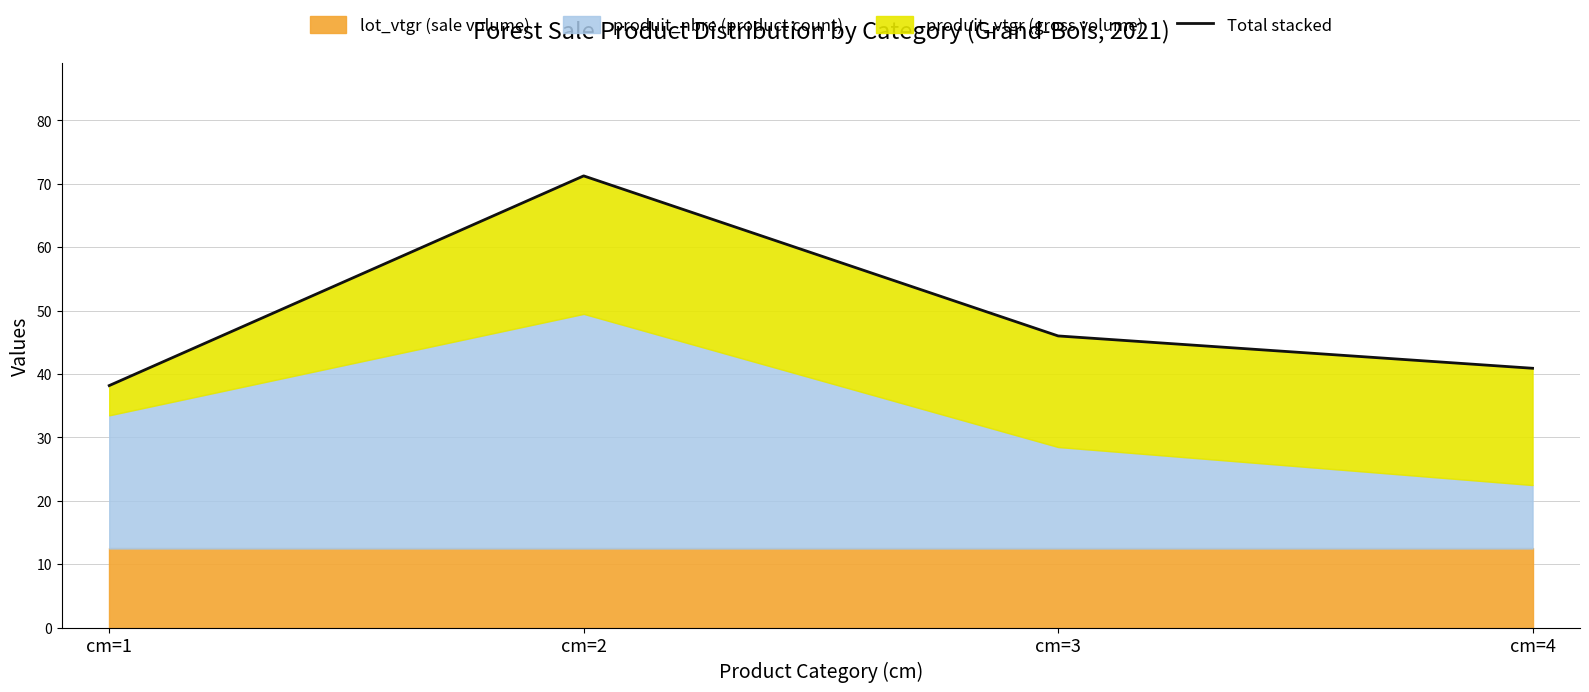

Is it true that the value at cm=4 is 15.4?

False